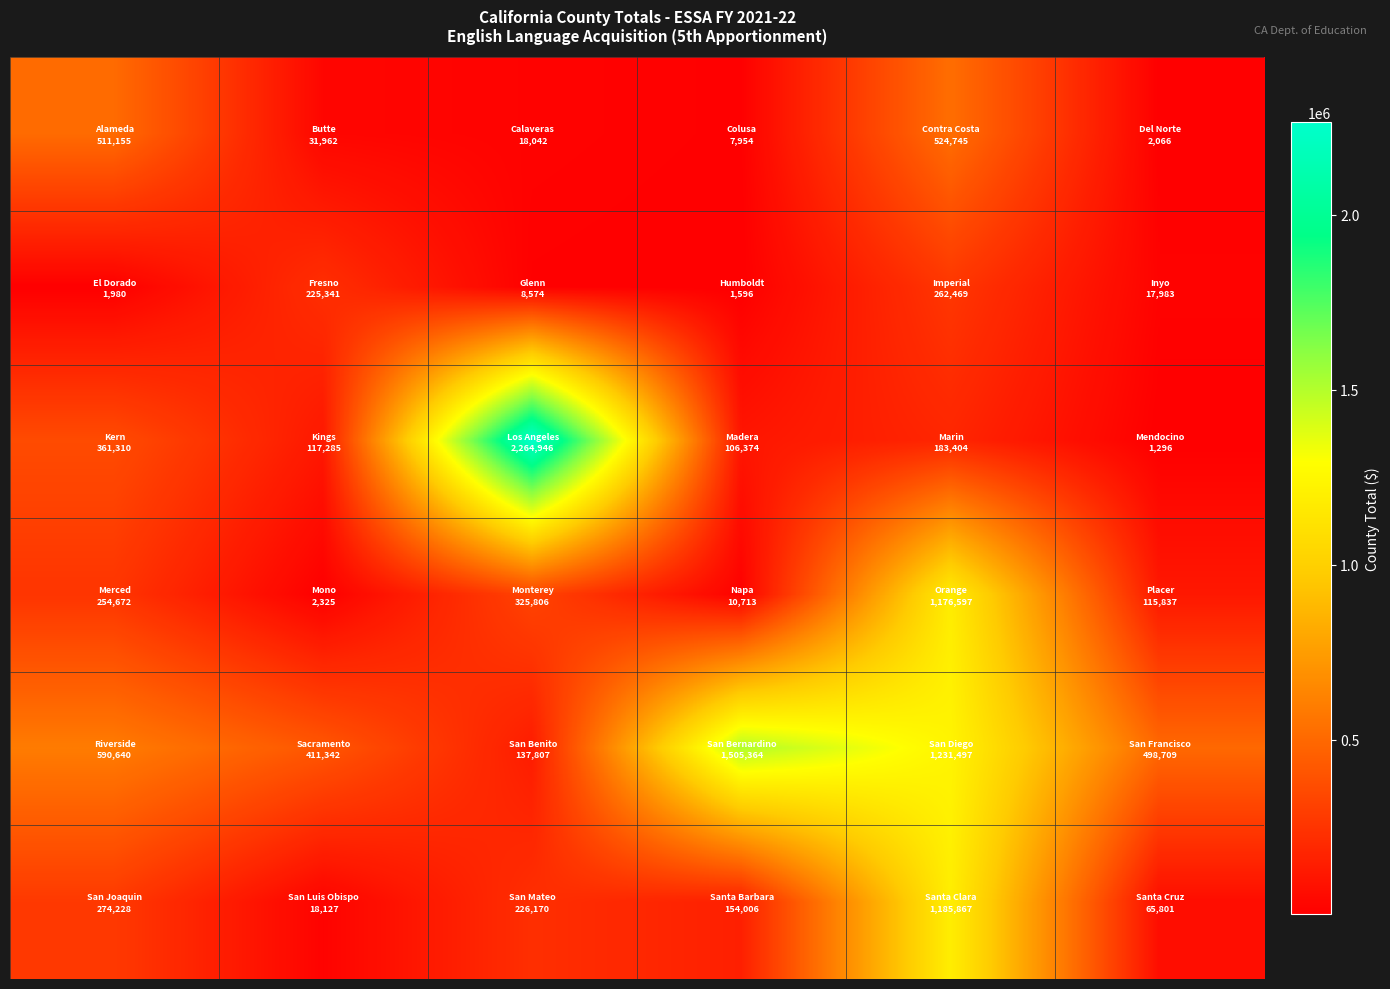

Count the number of data series in this chart.

6